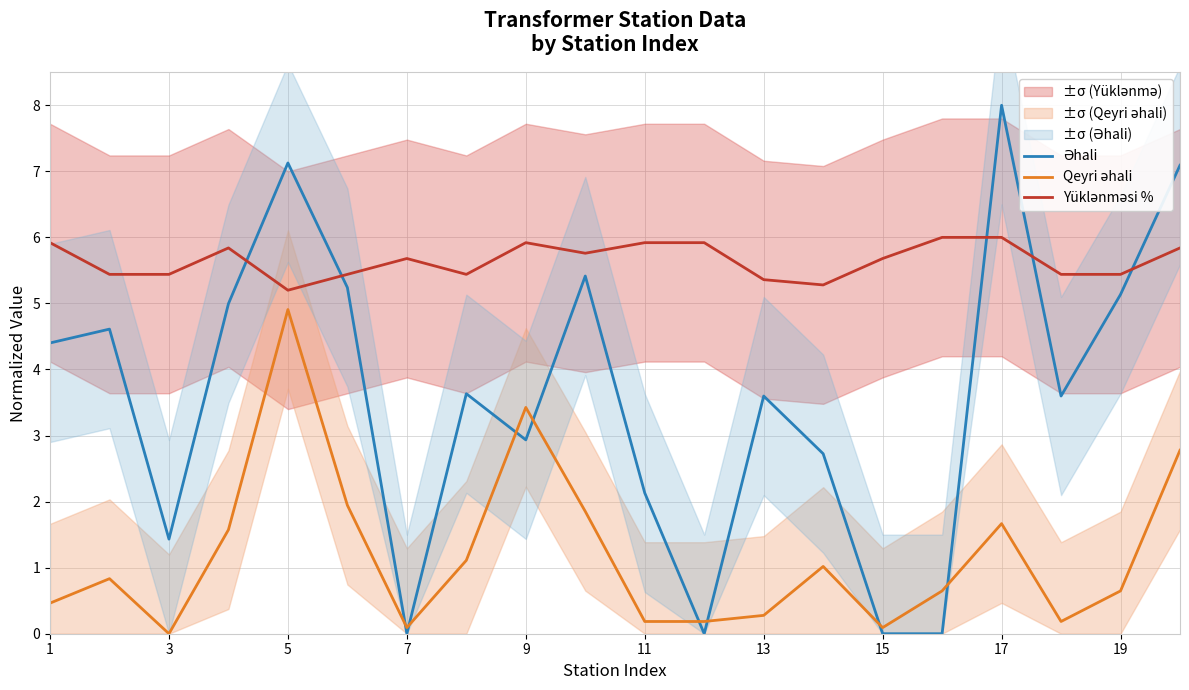

The Əhali series shows 2.5 at 11. True or false?

False